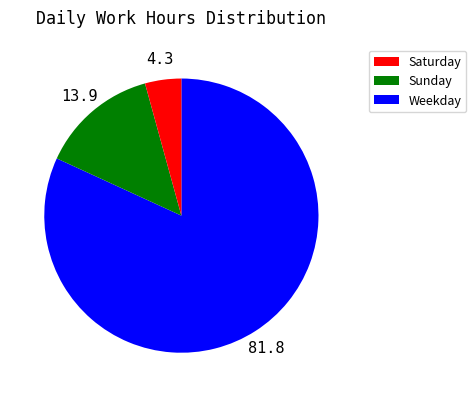

Does any single category account for the majority?

Yes